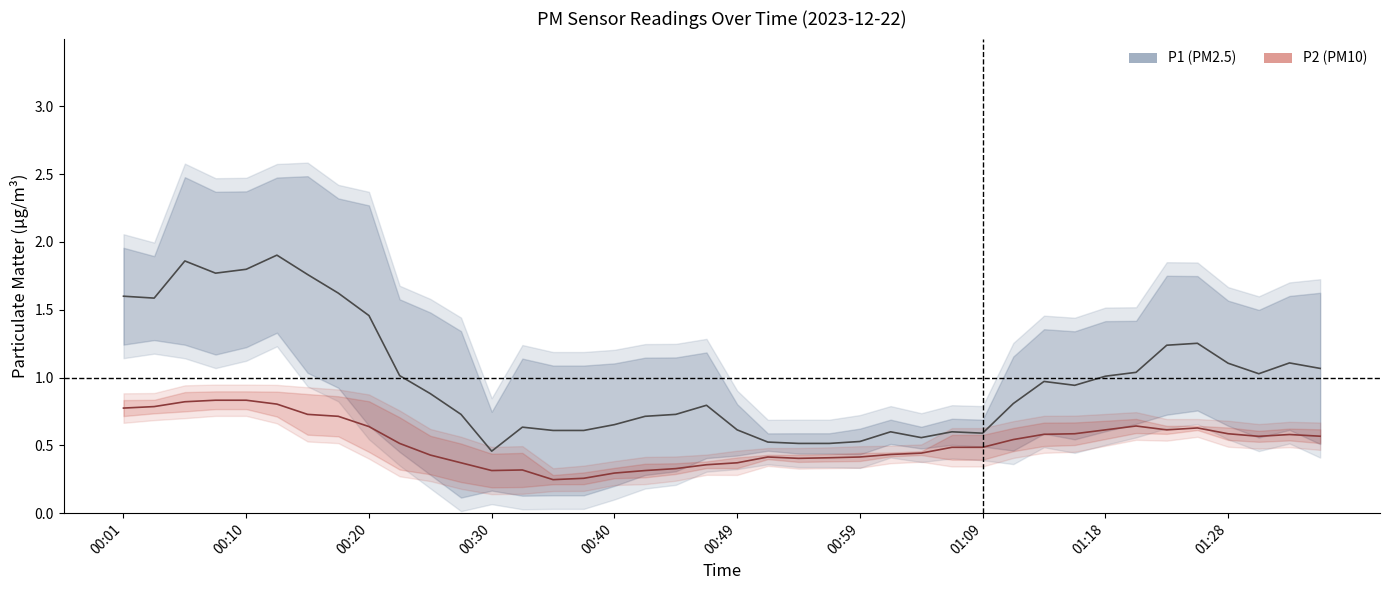

The value of P1 at 00:01 is 1.6. True or false?

True